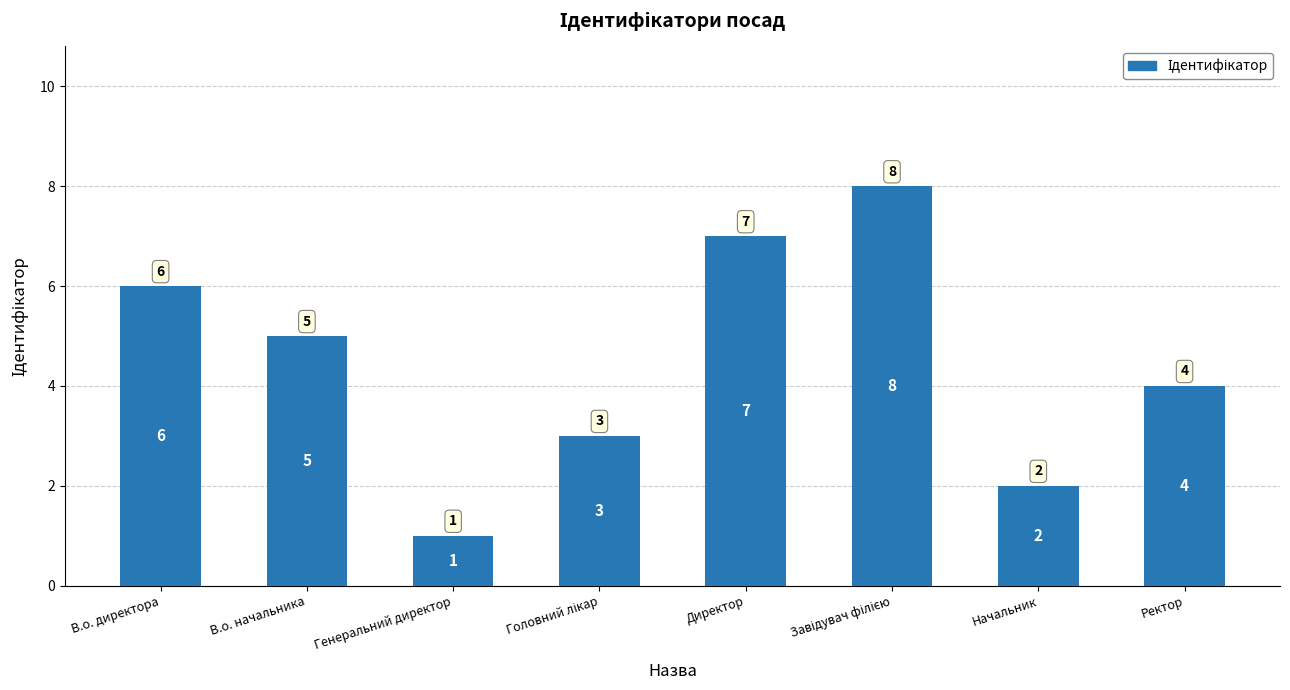

How many bars are there in total?

8